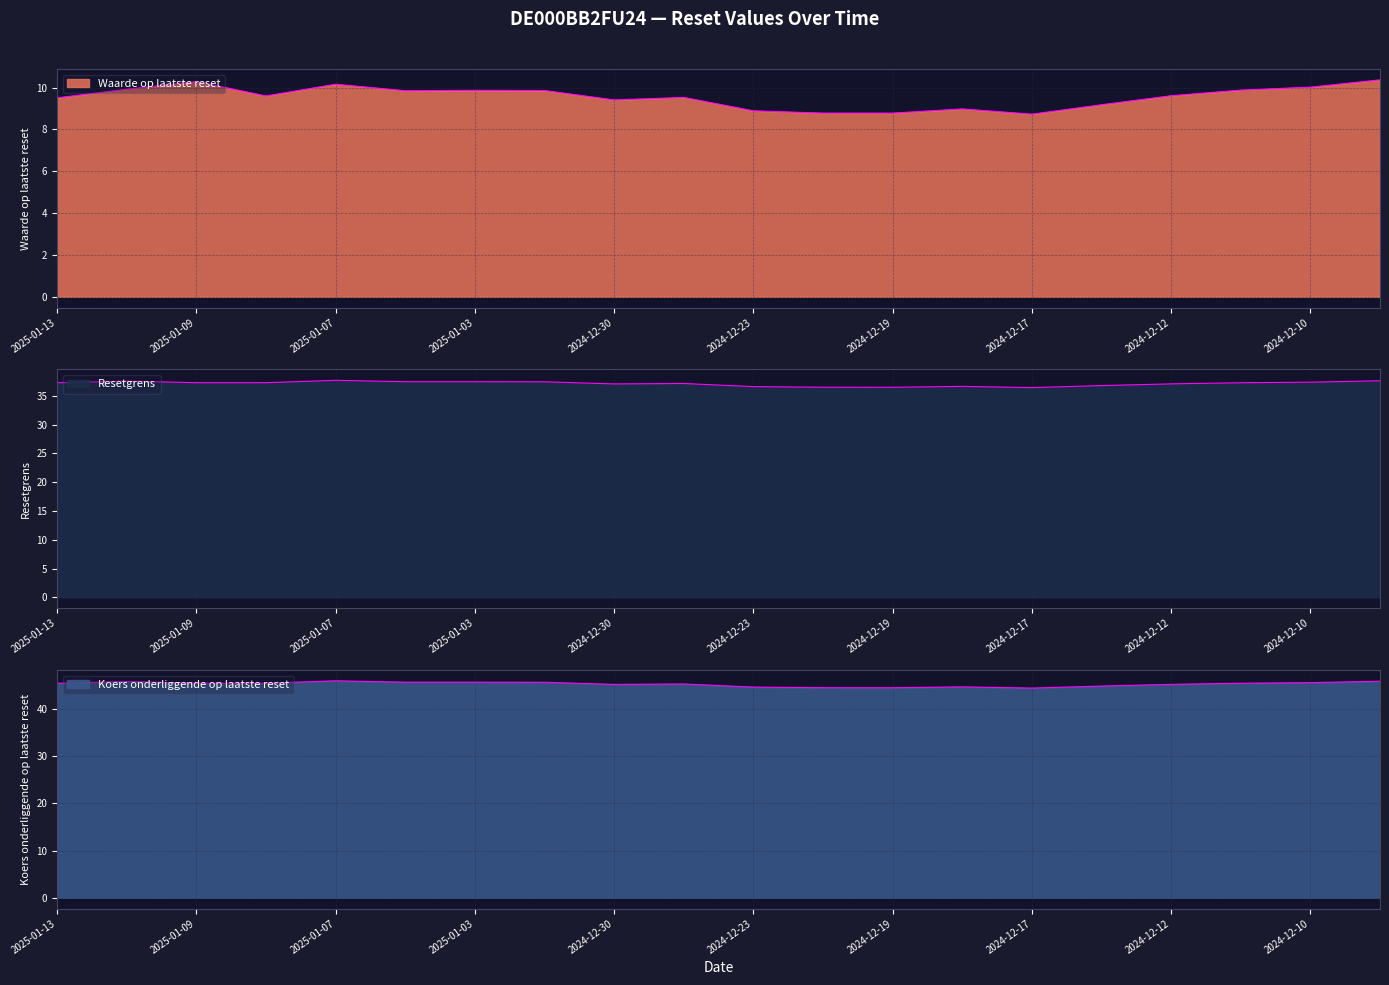

What is the label of the 15th point from the right?

2025-01-06